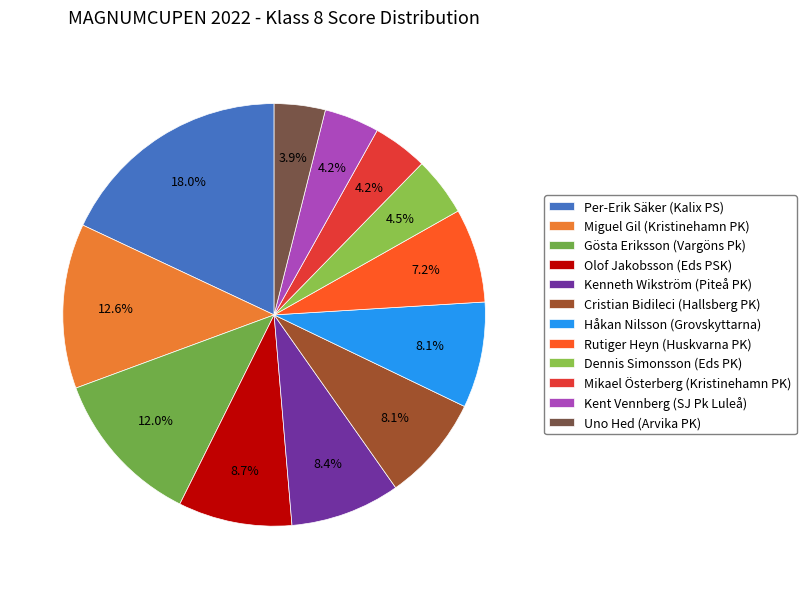

Is it true that Rutiger Heyn (Huskvarna PK) is 1% of the pie?

False